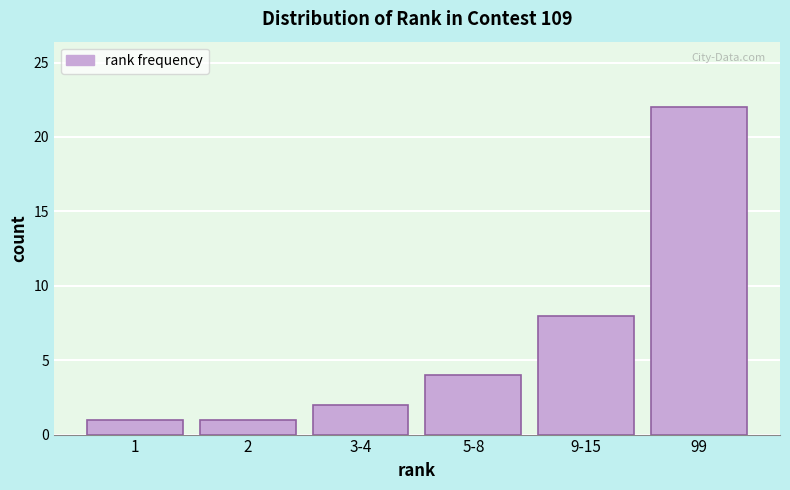

Reading left to right, what are all the values shown in this chart?

1	1	2	4	8	22